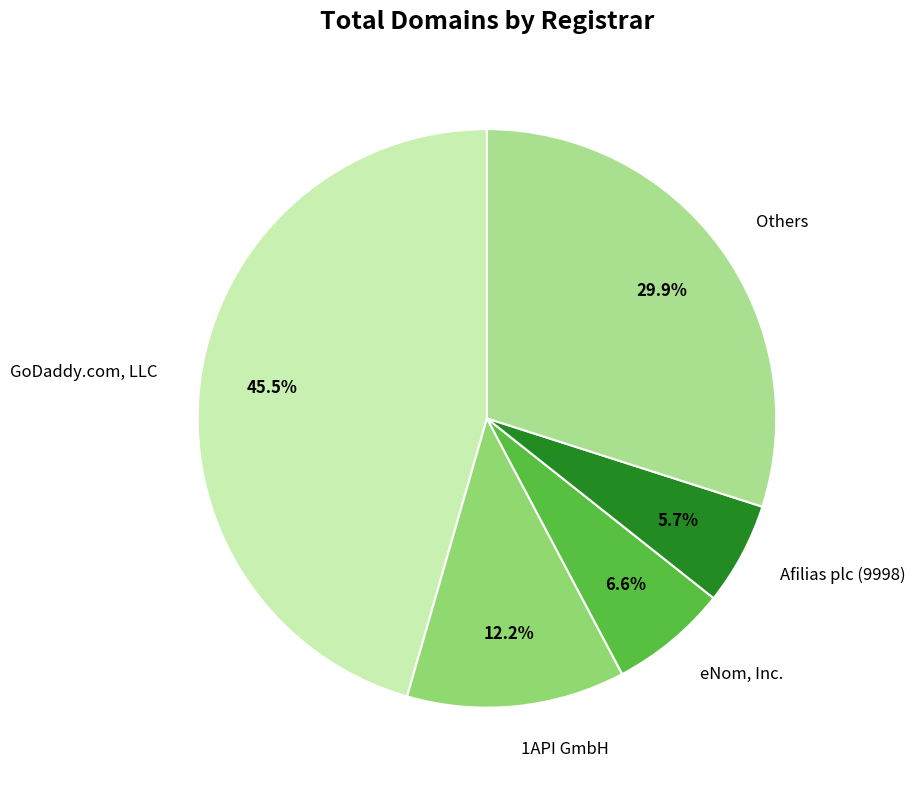

What is the largest slice in the pie chart?

GoDaddy.com, LLC